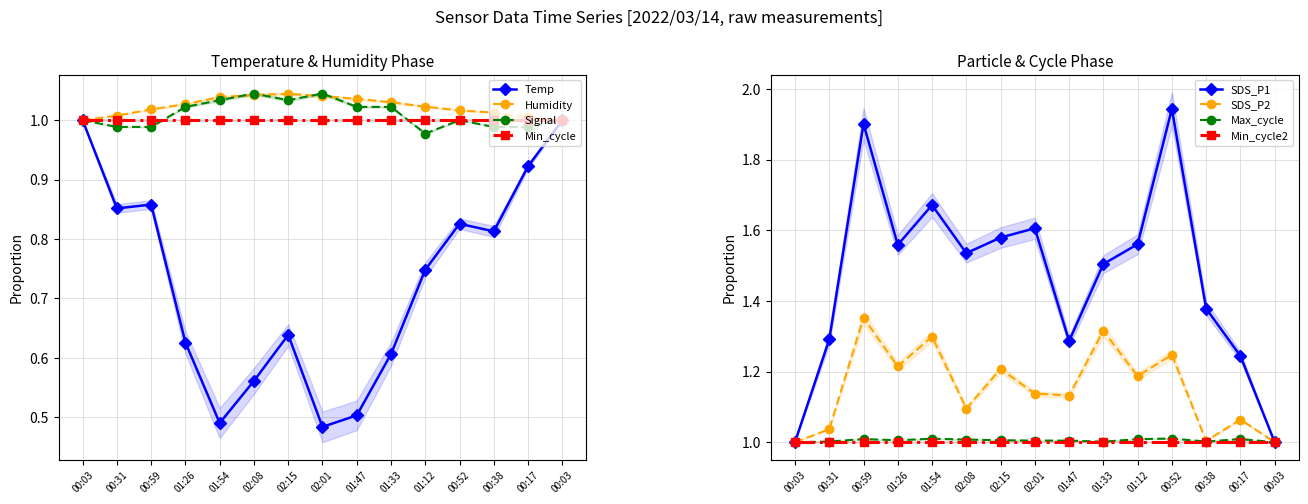

What is the spread (max minus min) of values at 00:38?

0.2